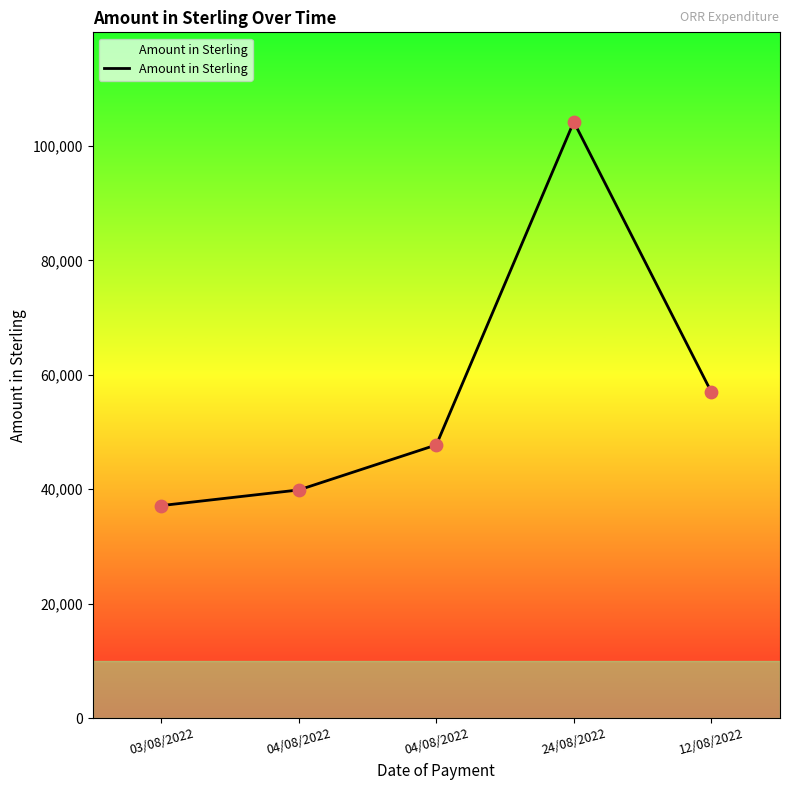

Approximately how many times larger is the value at 04/08/2022 compared to 04/08/2022?

1.2